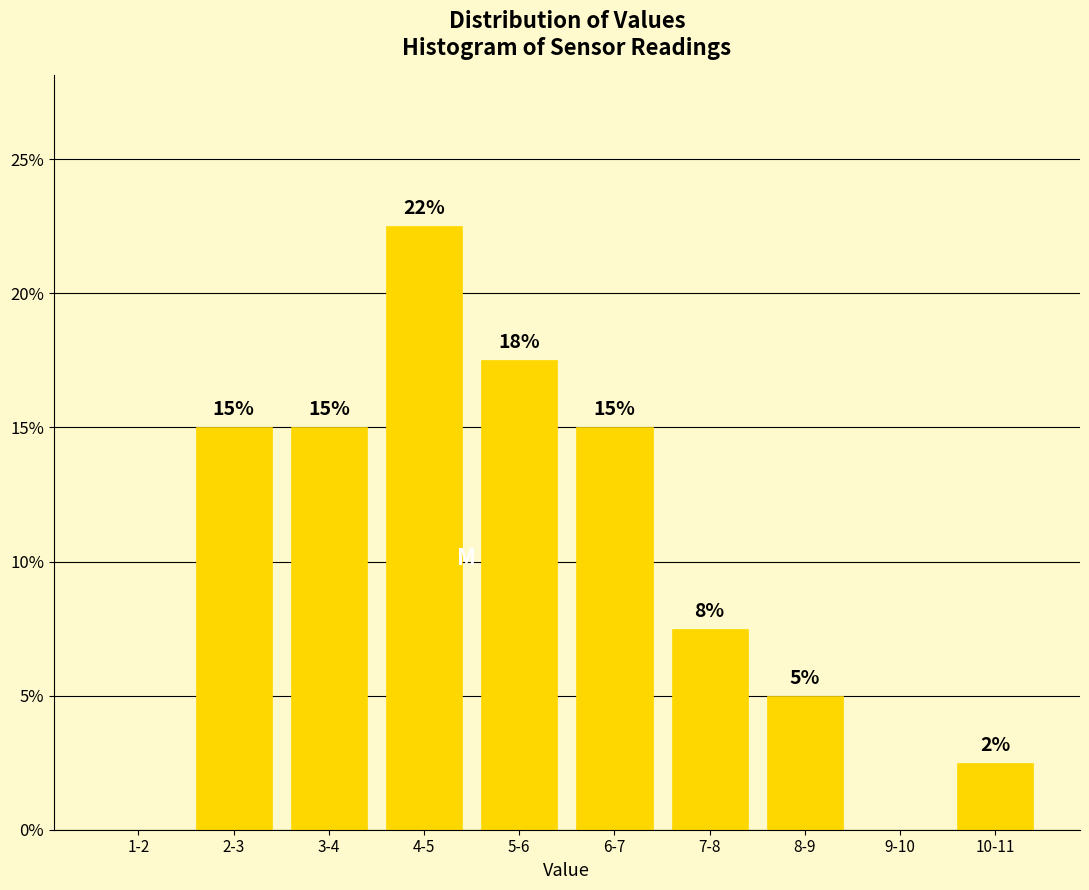

Read the value at 7-8.

7.5